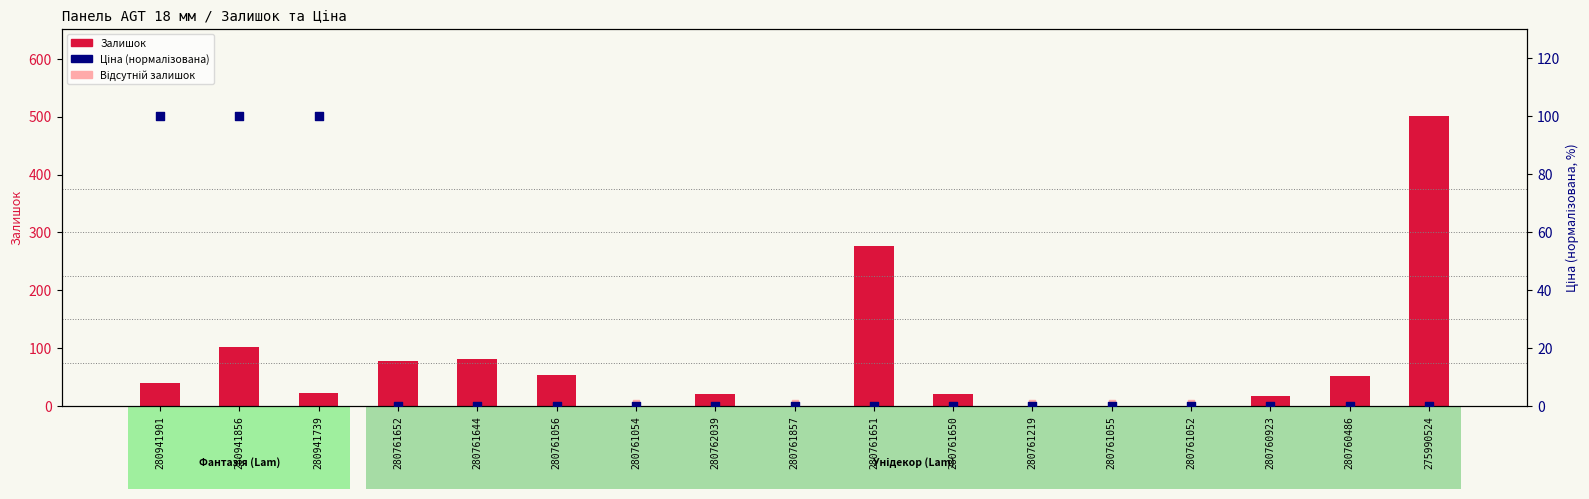

At how many categories does at least one series exceed 206?

2